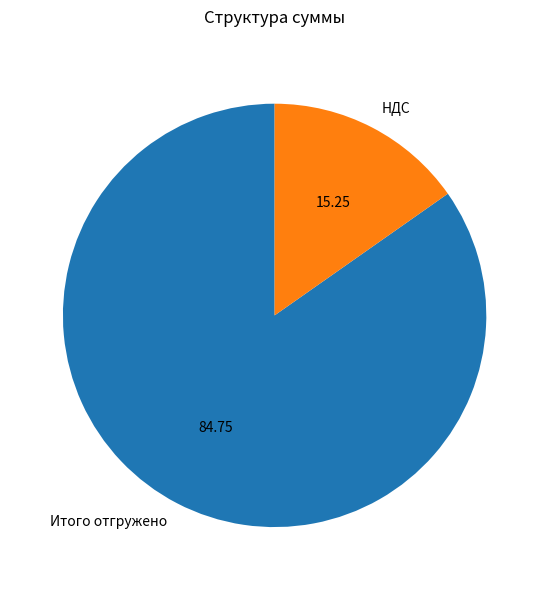

How many segments does this pie chart have?

2